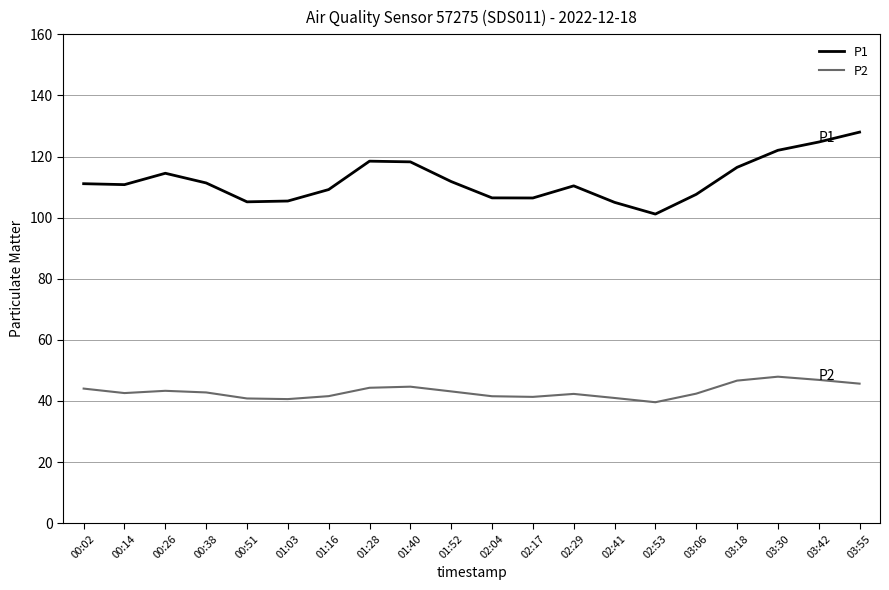

List the series in order of their overall mean, highest first.

P1, P2